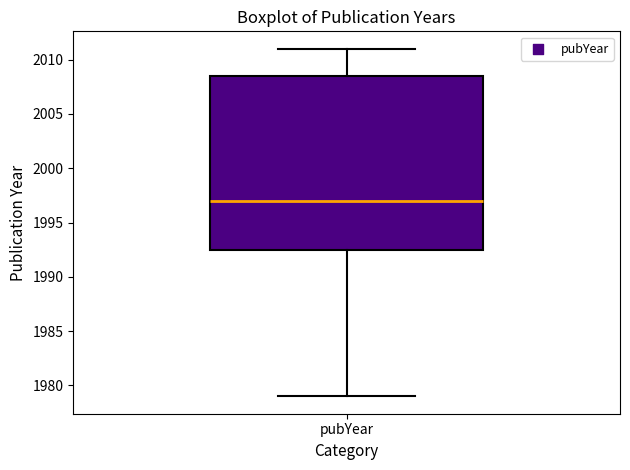

Read this box plot against the y-axis: the position of the median line, the range covered by the box, and the ends of both whiskers. The values are not printed on the chart, so give them approximately, as read against the axis.

median 1997.0, box 1992.5 to 2008.5, whiskers 1979.0 to 2011.0